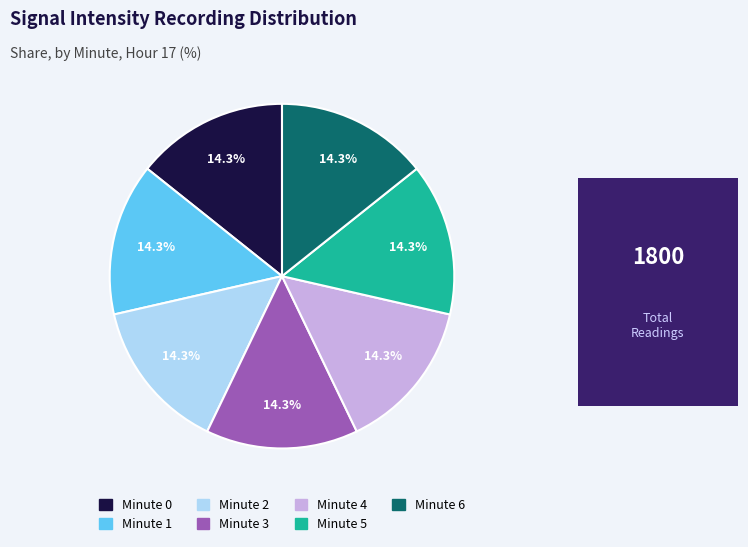

Is there a majority slice in this chart?

No